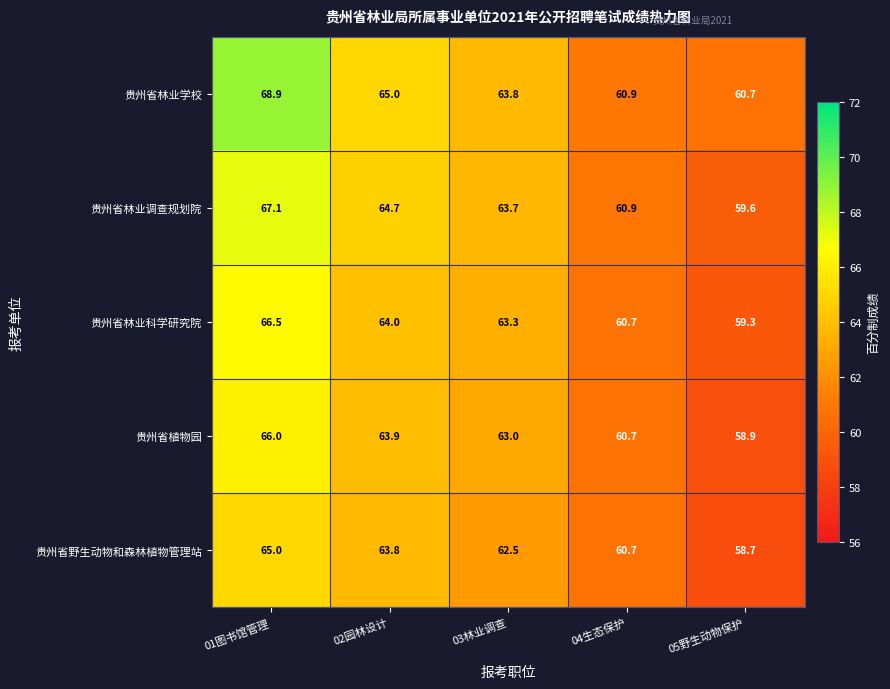

What is the sum of the 贵州省林业学校 values at 03林业调查 and 04生态保护?

124.7